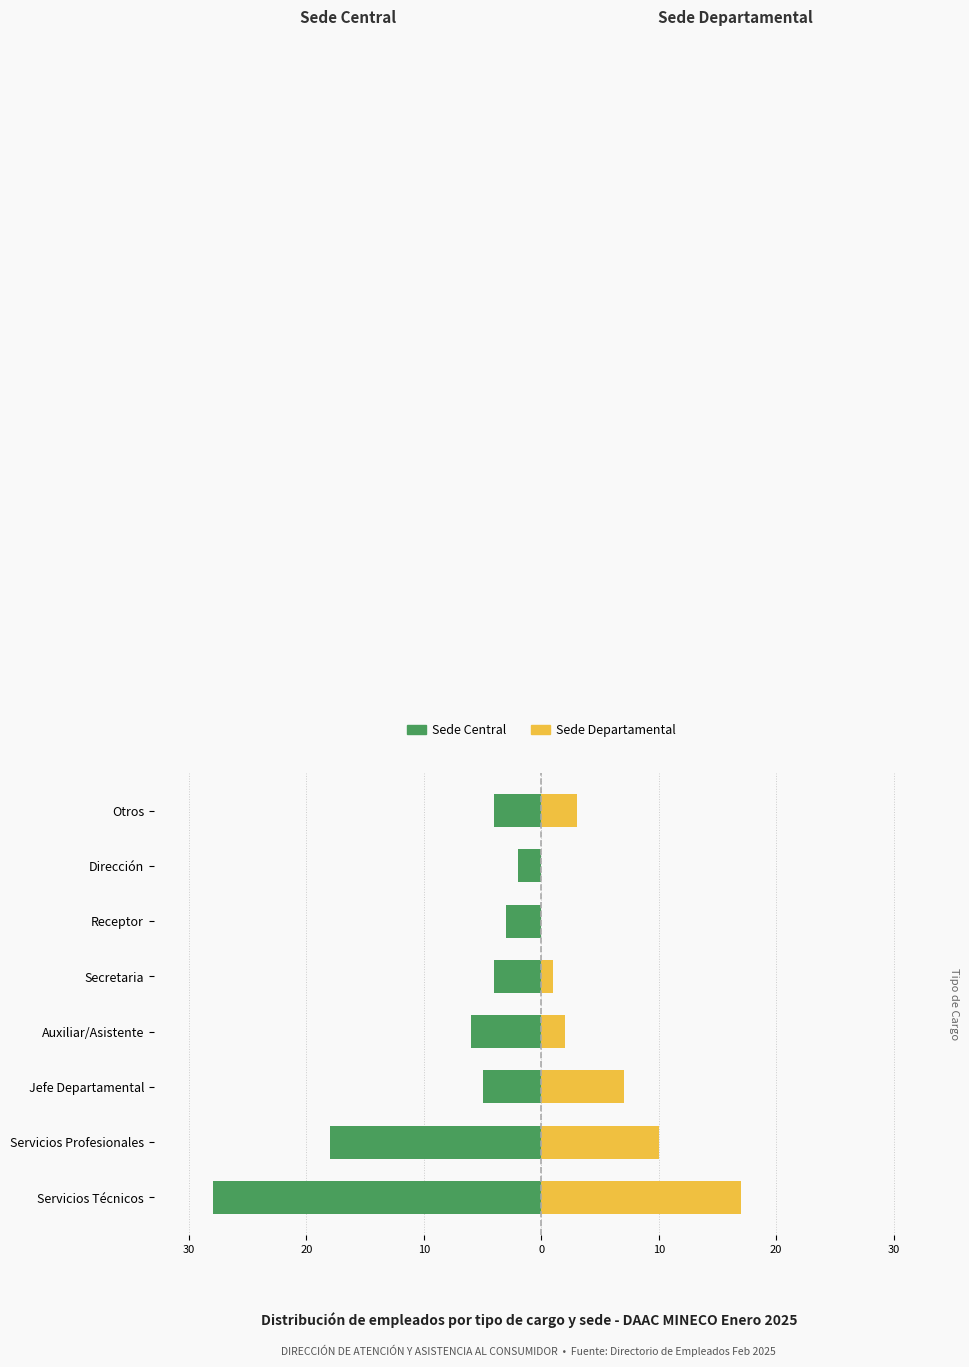

What is the value of the Sede Central bar at the 4th from the left?

-6